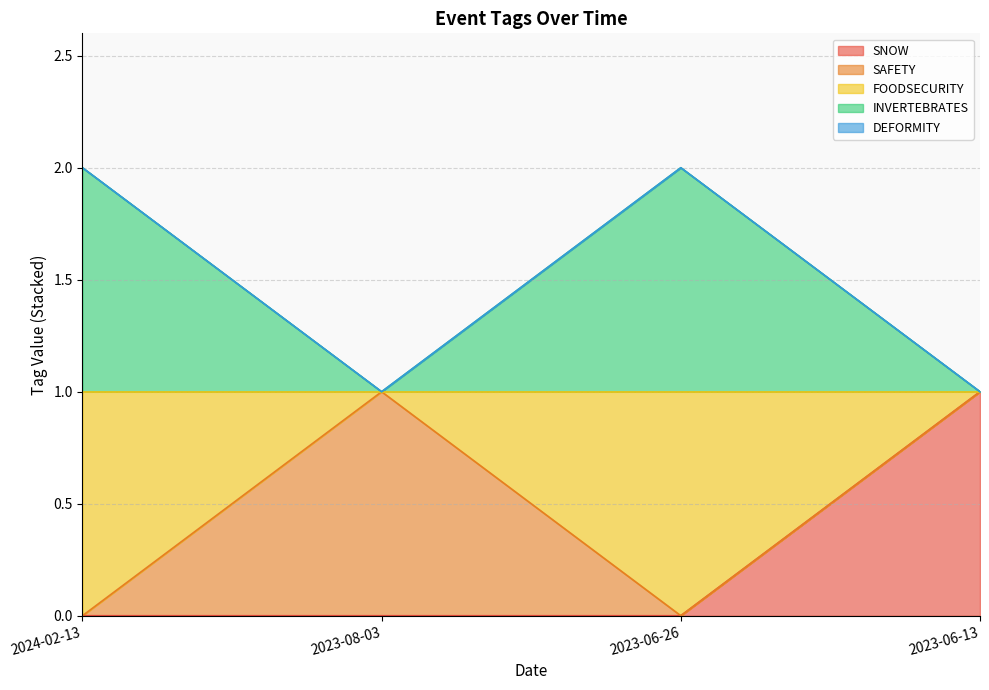

True or false: FOODSECURITY and SNOW intersect in this chart.

False